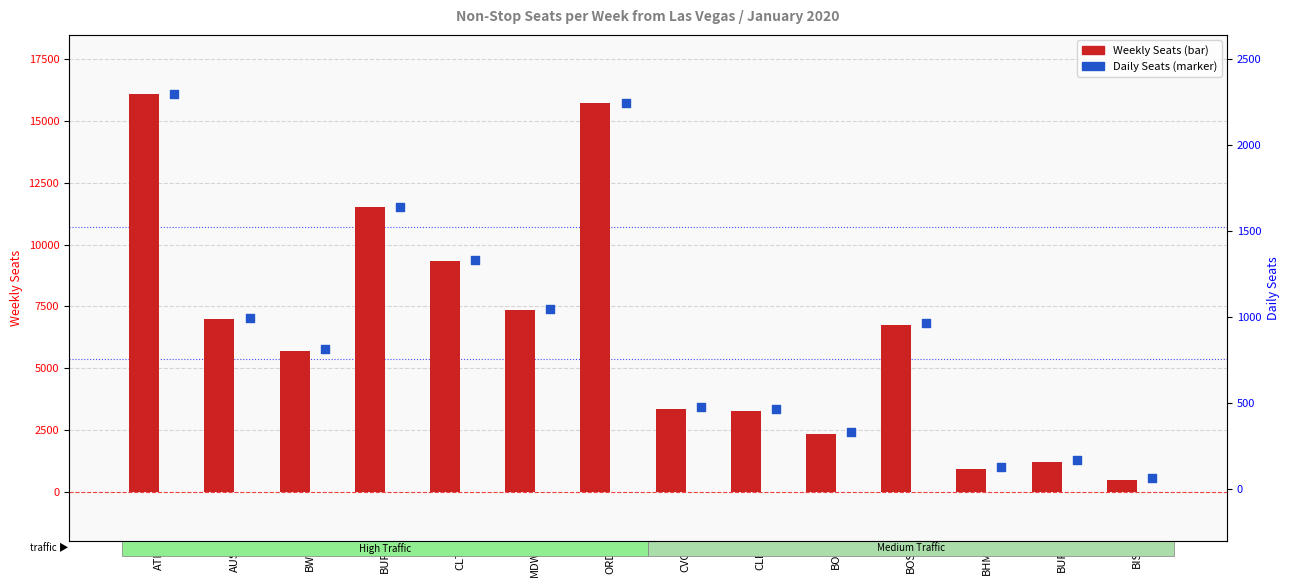

Which series reaches the maximum Y coordinate?

Weekly Seats